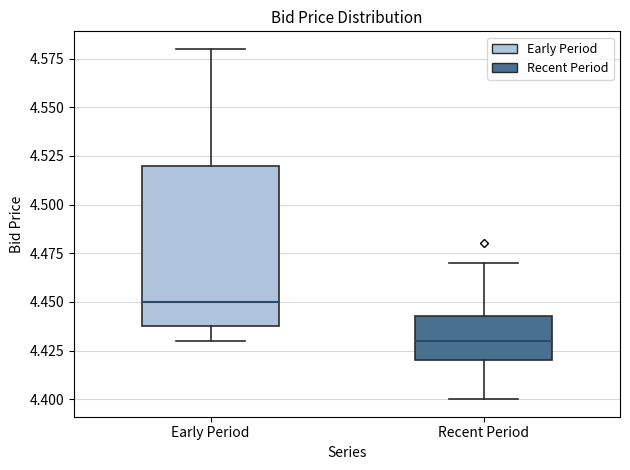

Comparing the boxes themselves (not the whiskers), which one is the tallest?

Early Period